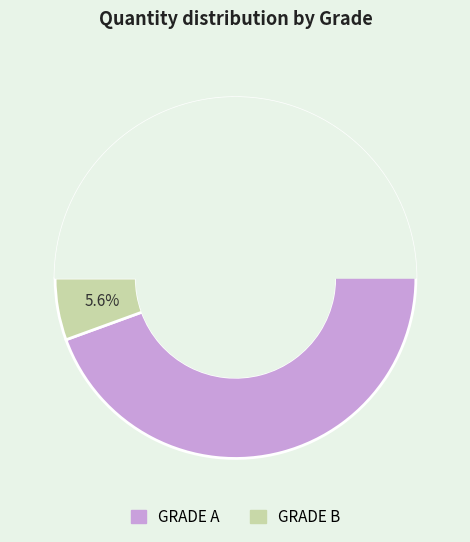

Rank the categories by value from highest to lowest.

GRADE A, GRADE B